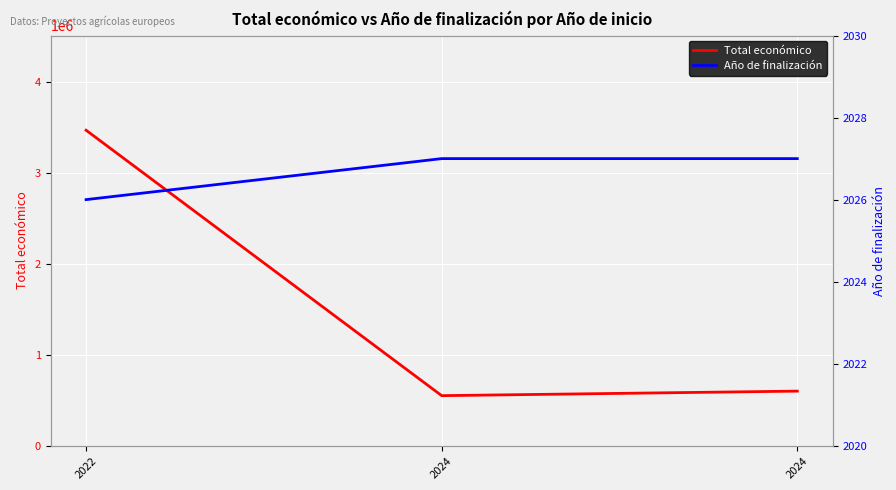

What is the value of the Año de finalización point at the 2nd from the left?

2027